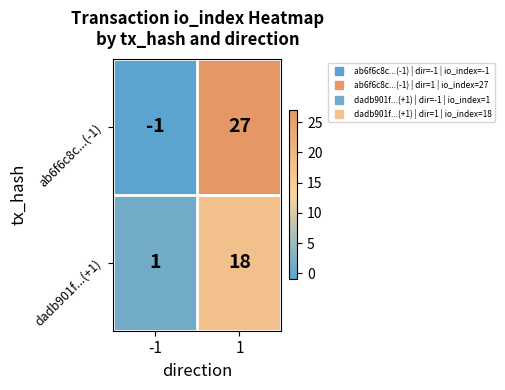

Which series has the largest range (max minus min)?

ab6f6c8c...(-1)